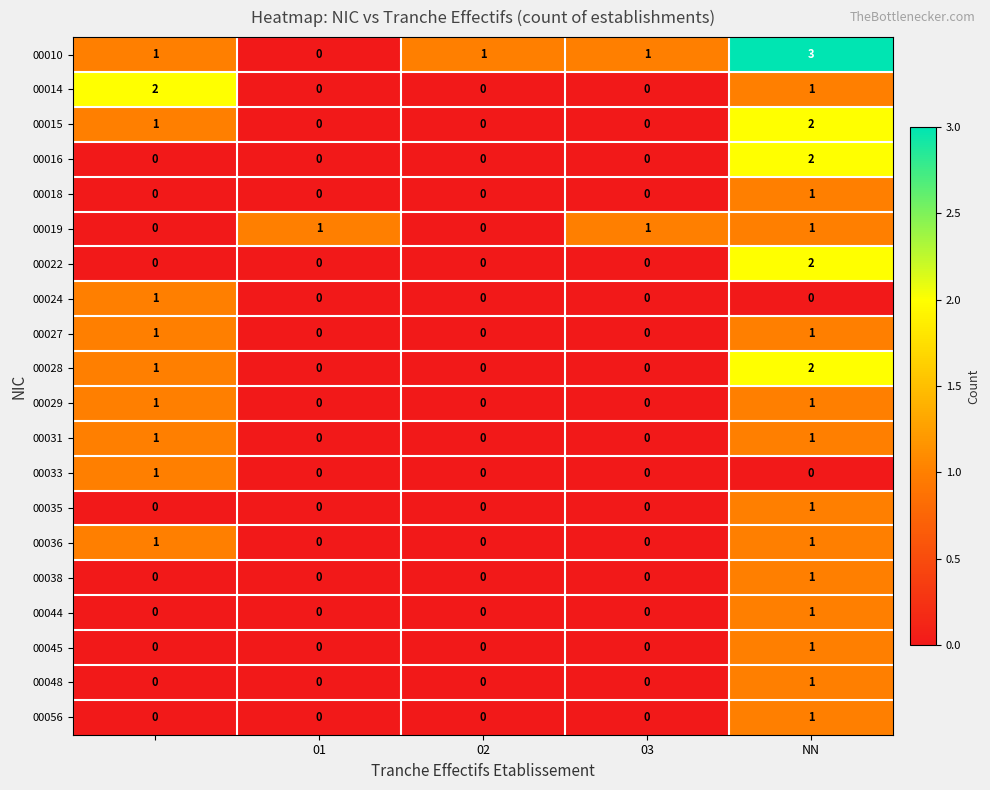

How many 00024 values are between 0 and 1?

5